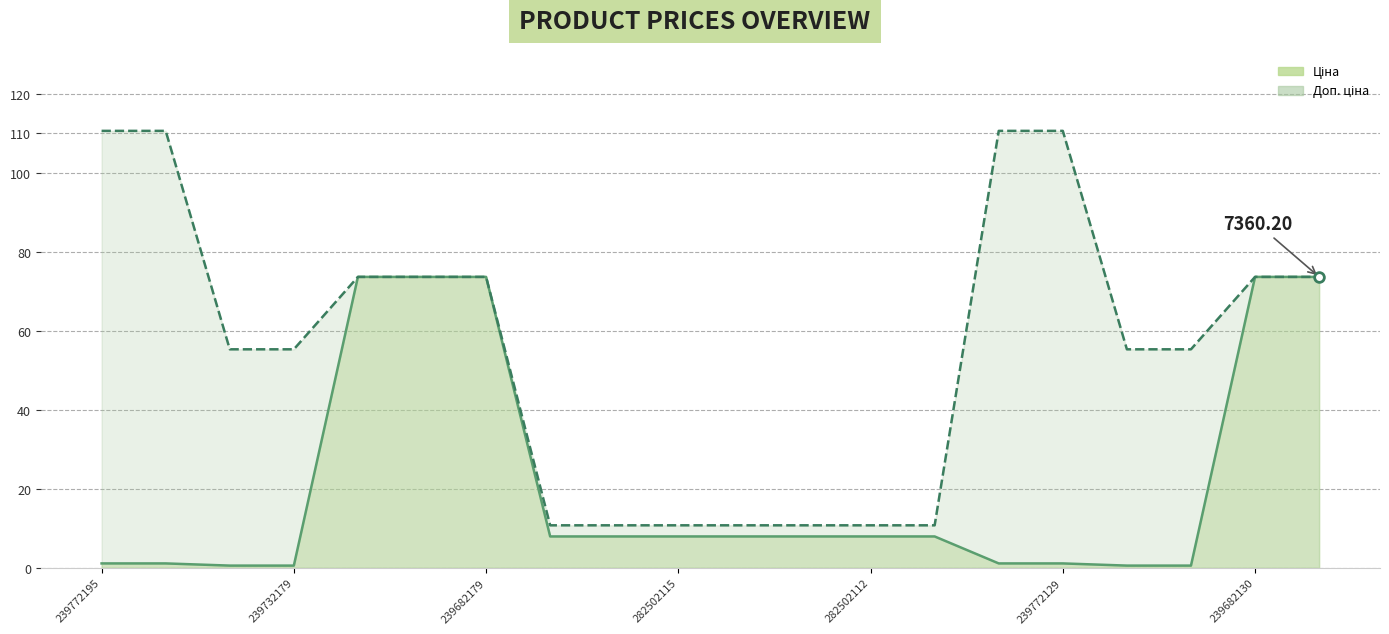

True or false: Ціна and Доп. ціна intersect in this chart.

False